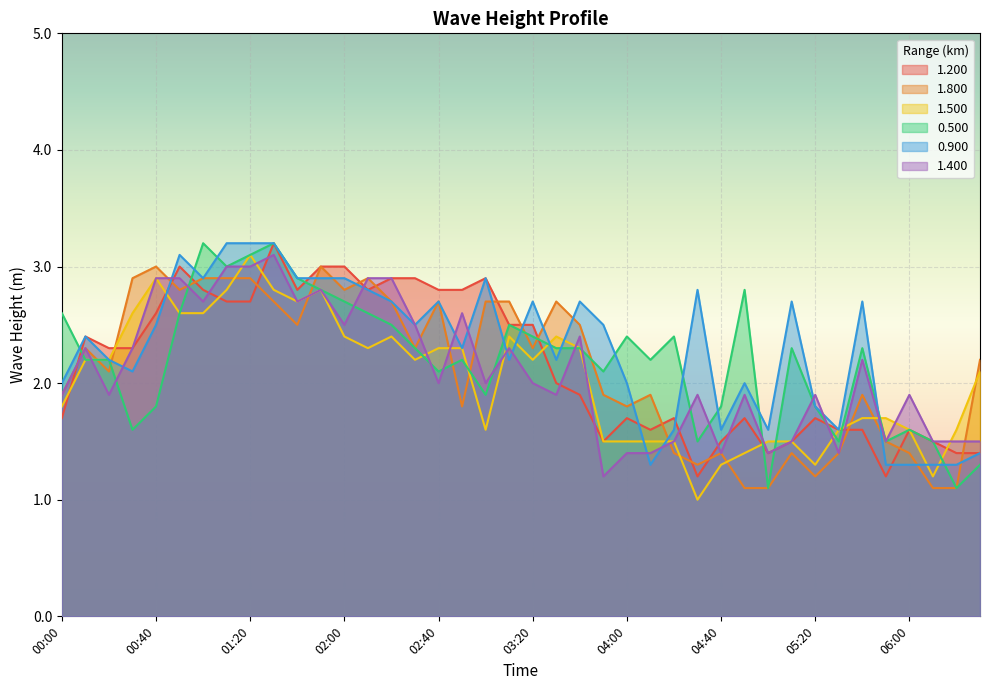

Which series ends up on top after the final intersection of 1.400 and 0.900?

1.400